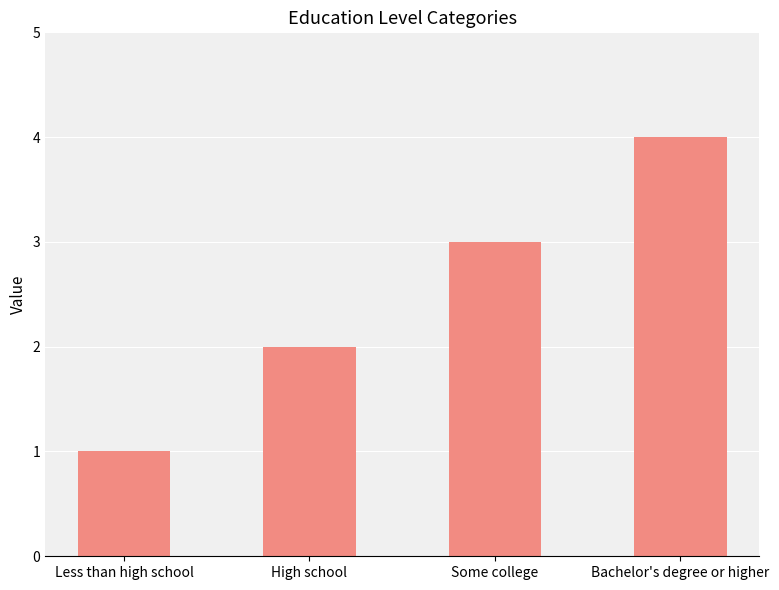

Reading left to right, list all the values displayed in this chart.

Less than high school=1	High school=2	Some college=3	Bachelor's degree or higher=4